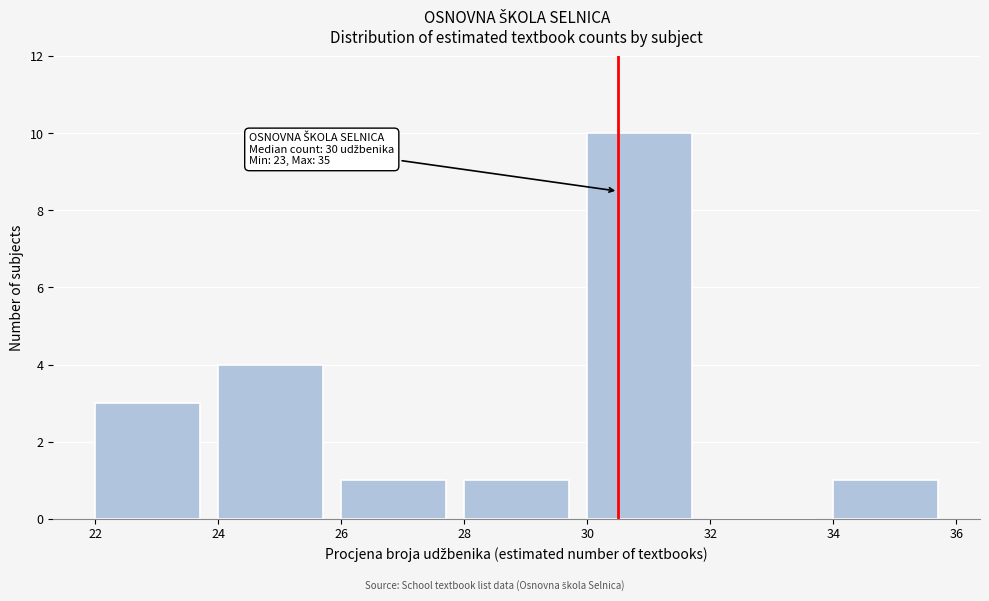

Over which range of the x-axis is the bar tallest?

30 to 32